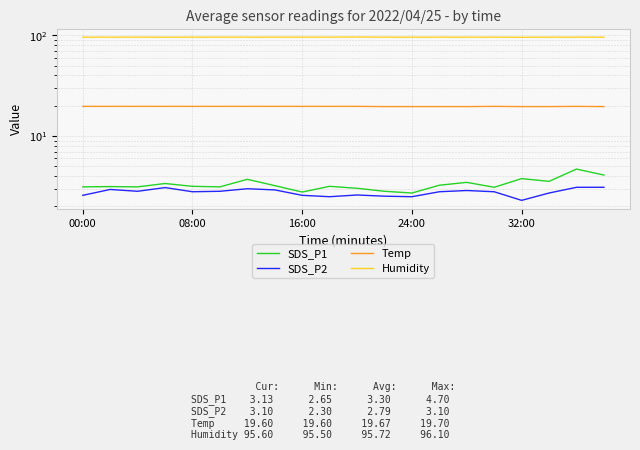

True or false: SDS_P2 and Humidity intersect in this chart.

False